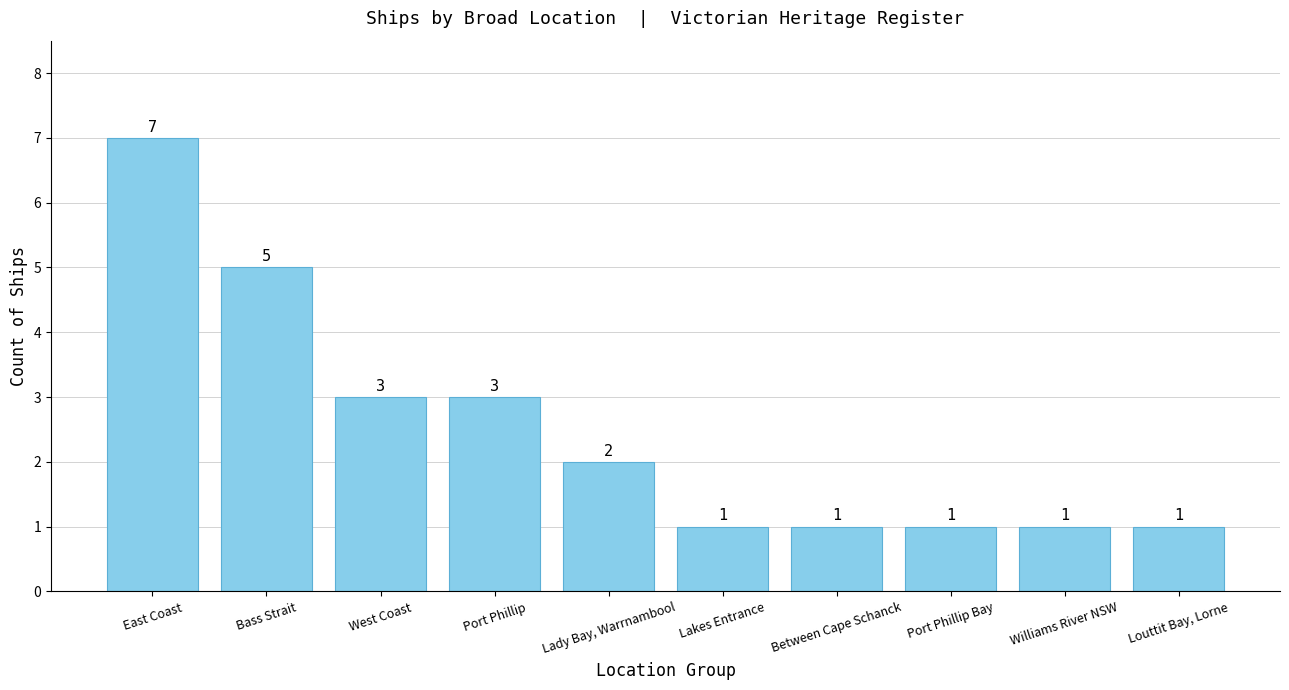

What value does the data have at Lakes Entrance?

1